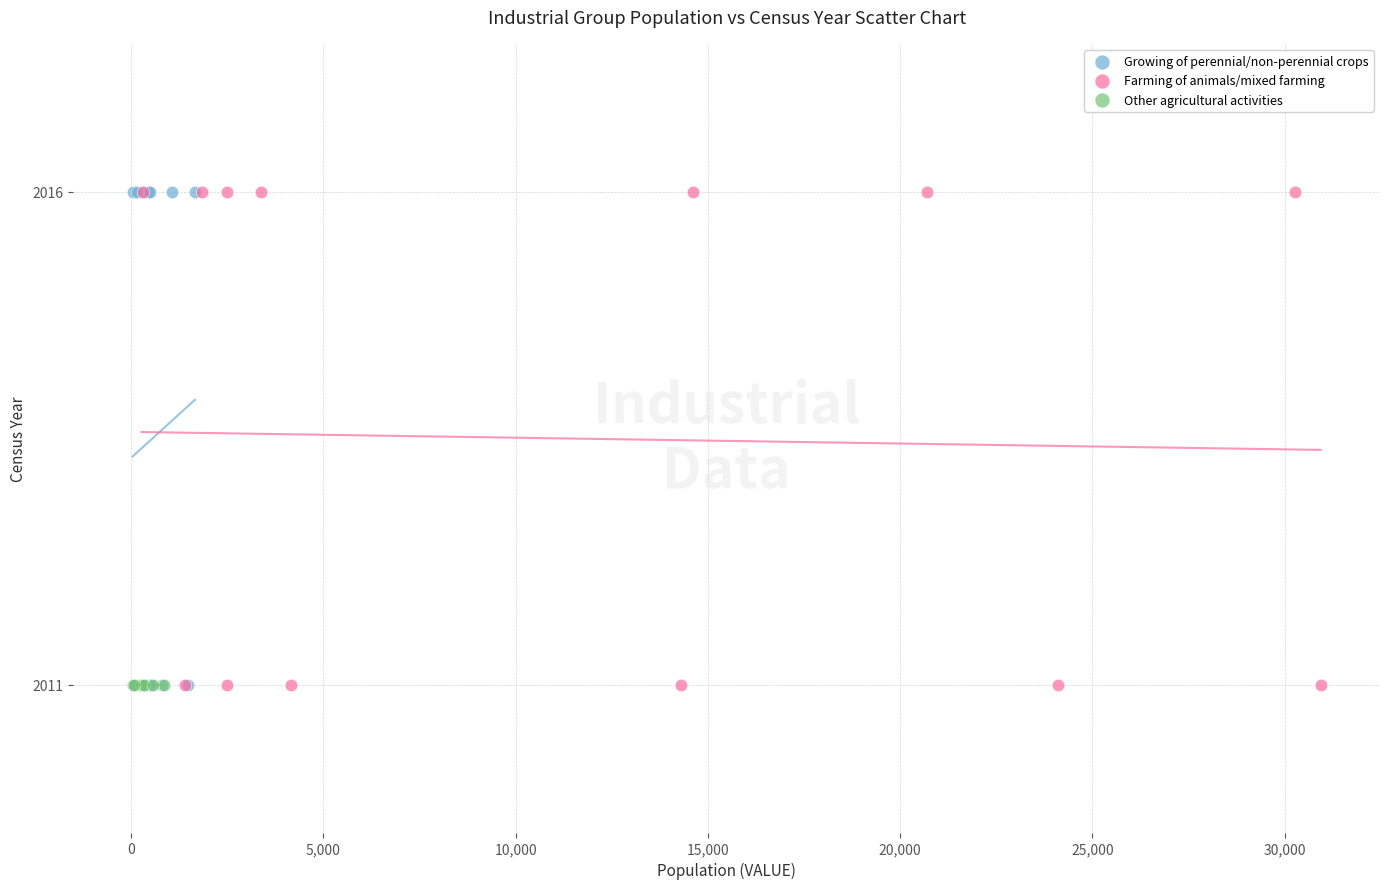

What are all the series names shown in the legend?

Growing of perennial/non-perennial crops, Farming of animals/mixed farming, Other agricultural activities